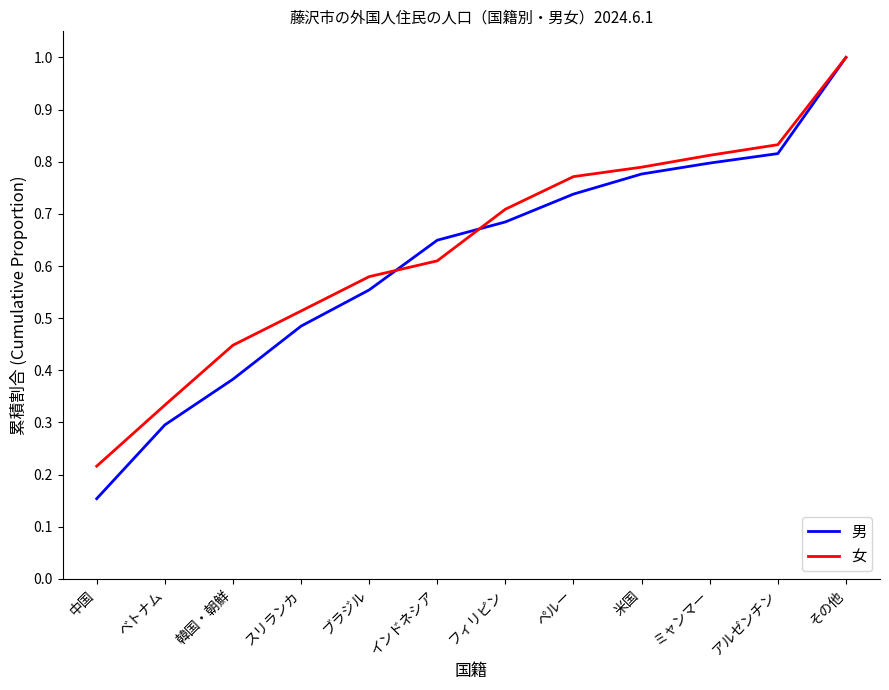

True or false: 男 and 女 intersect in this chart.

True